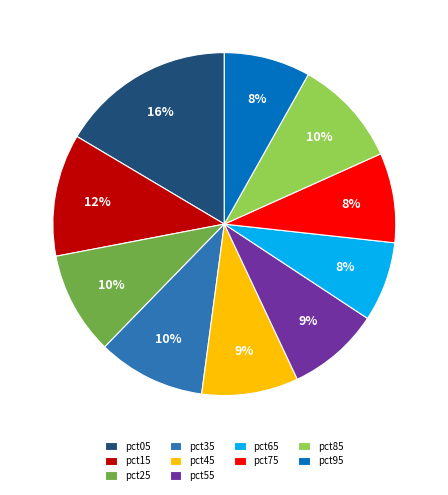

To the nearest percent, what percentage of the pie is pct75?

8%